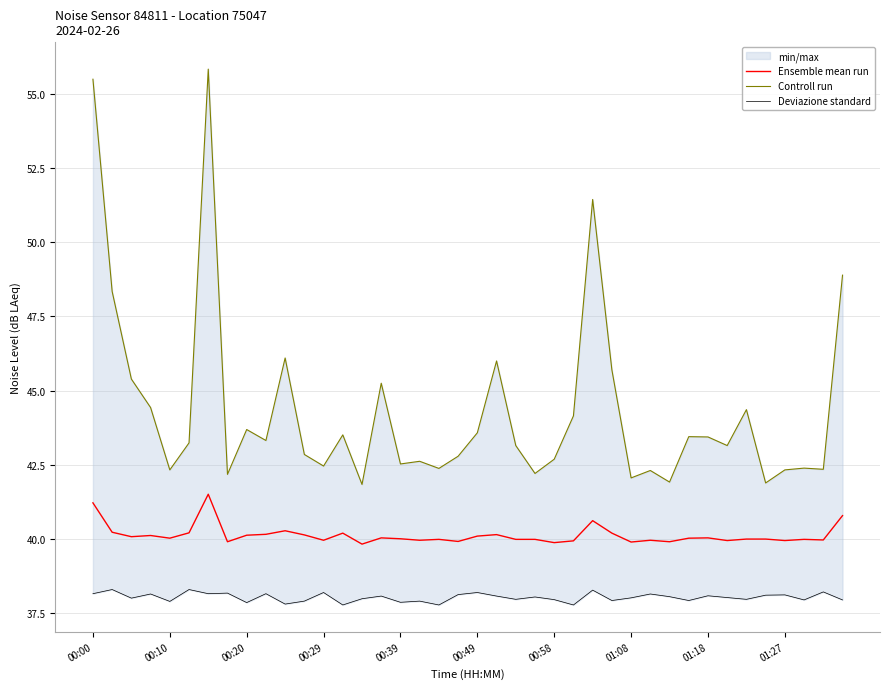

The value of Ensemble mean run at 01:08 is 39.9. True or false?

True